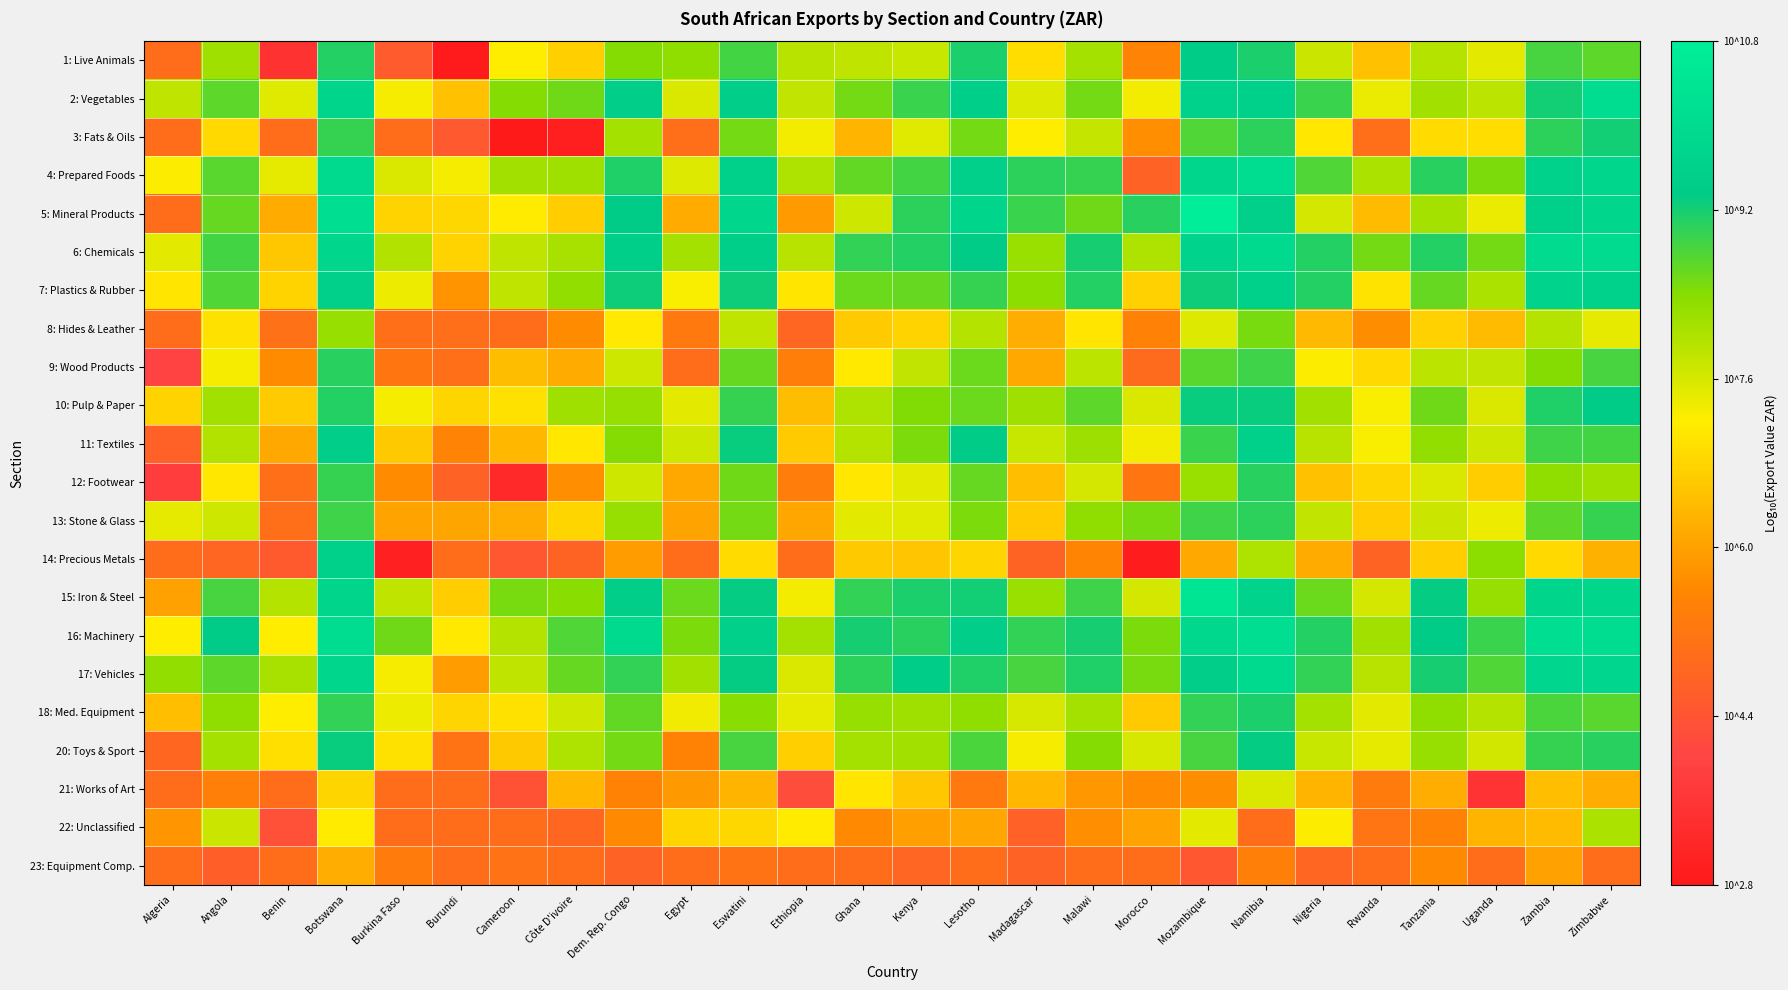

At how many categories does at least one series exceed 6?

26